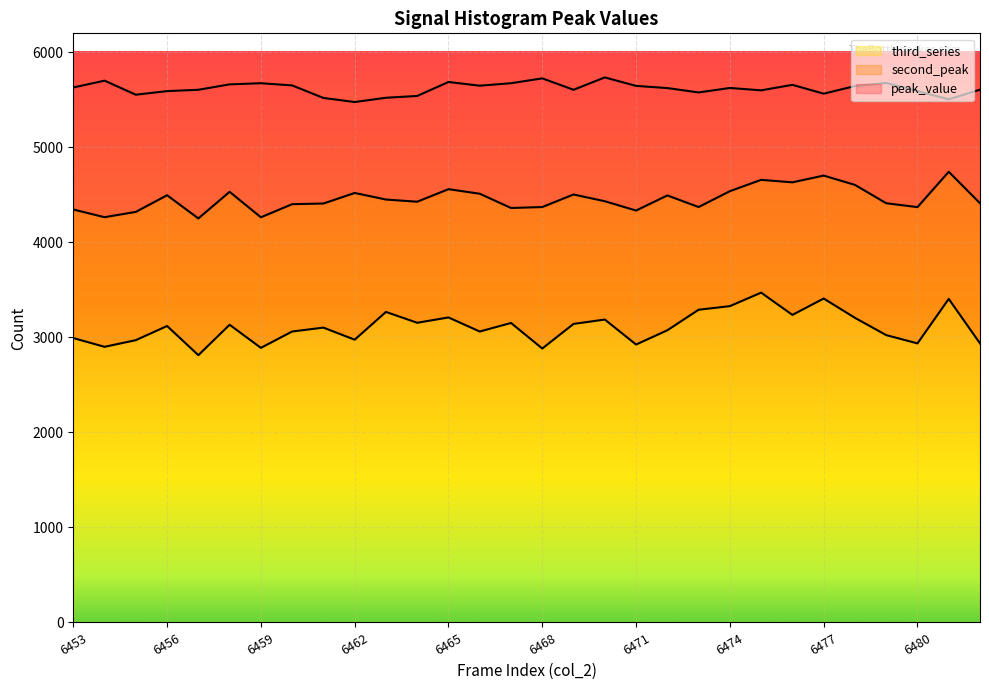

True or false: peak_value has more than 2 points higher than both neighbors.

True